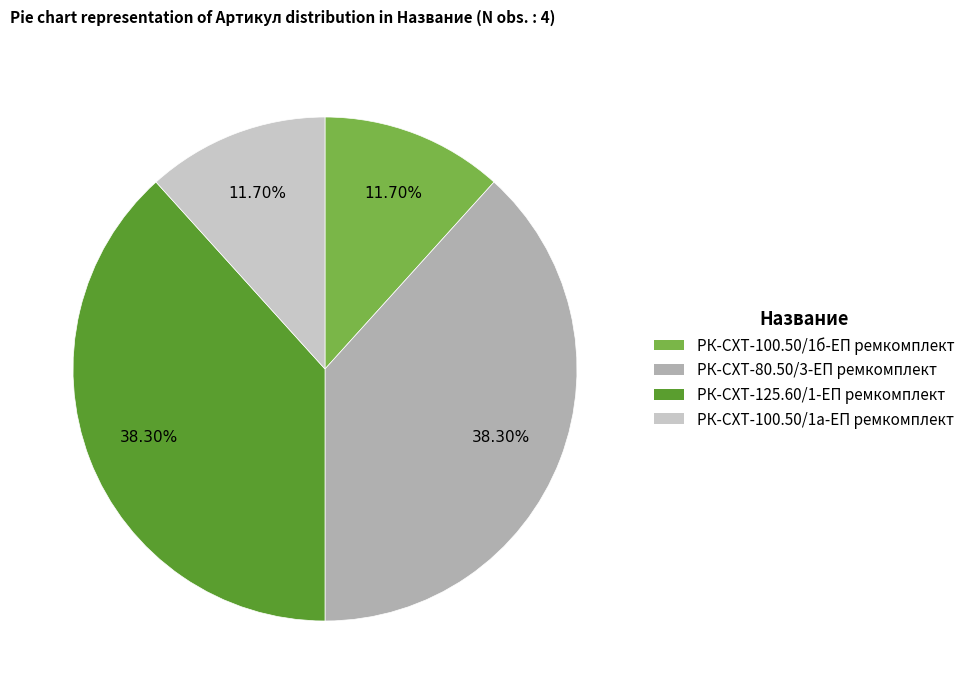

How many segments does this pie chart have?

4